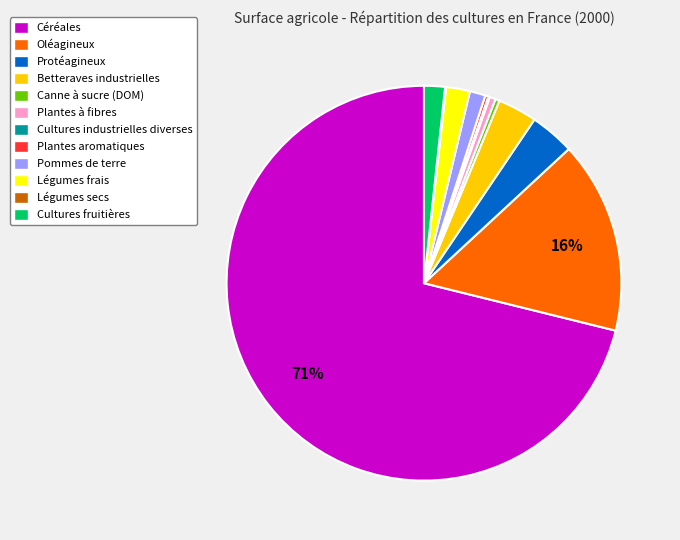

Between Oléagineux and Céréales, which is larger?

Céréales